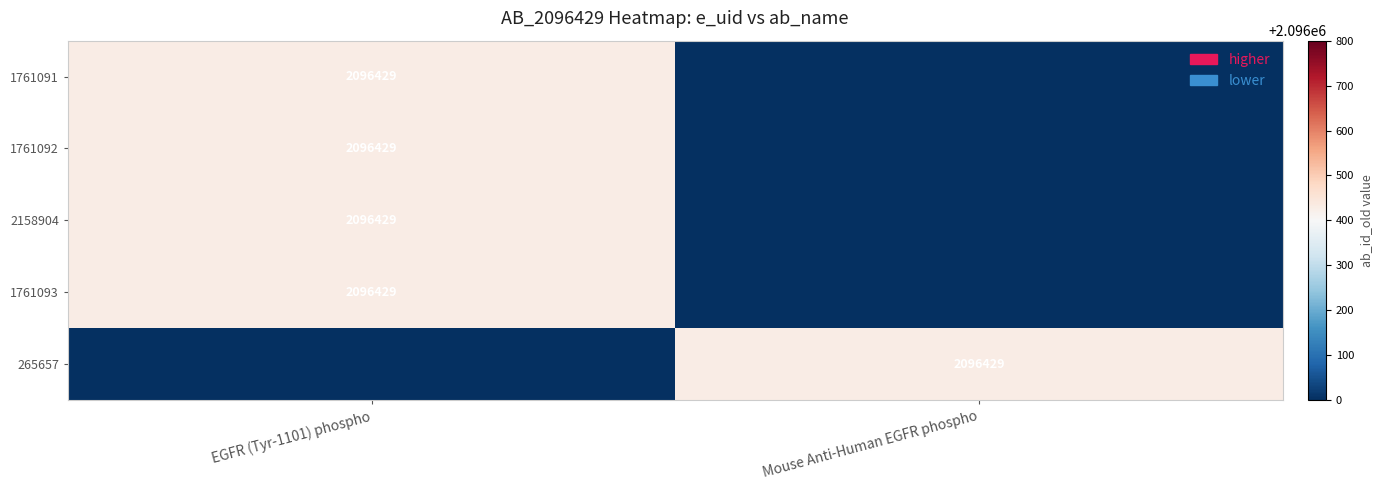

Is it true that 2158904 equals 1175693 at EGFR (Tyr-1101) phospho?

False